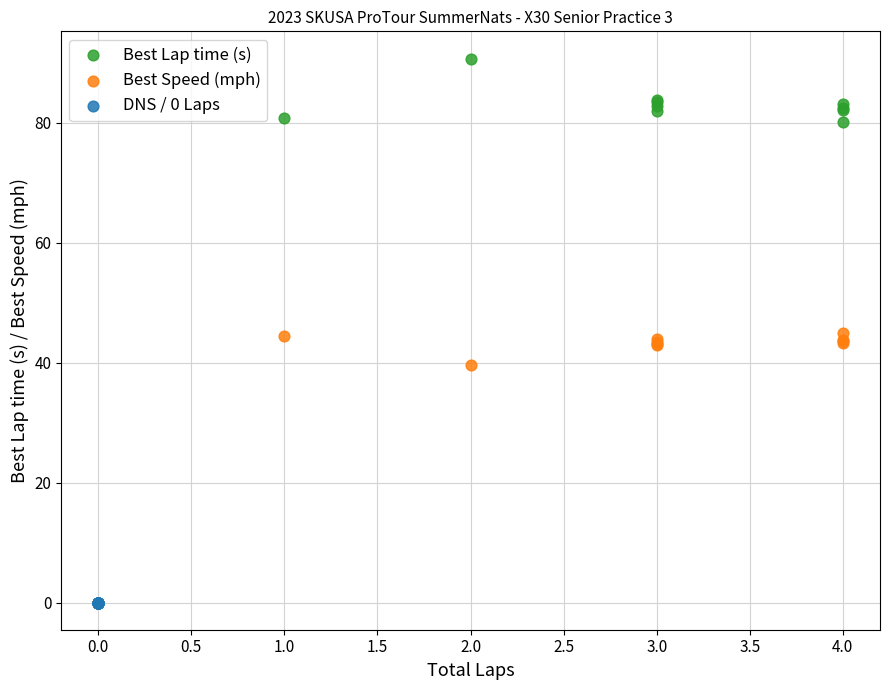

Which series reaches the maximum Y coordinate?

Best Lap time (s)